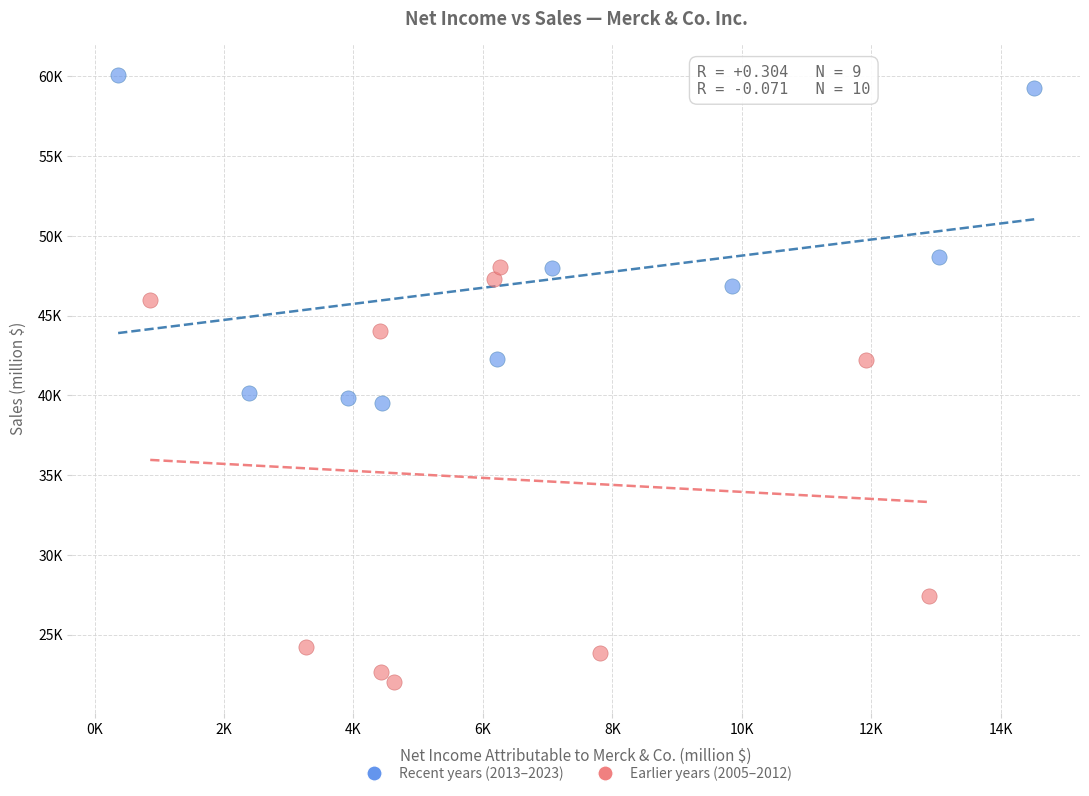

What are all the series names shown in the legend?

Recent years (2013–2023), Earlier years (2005–2012)